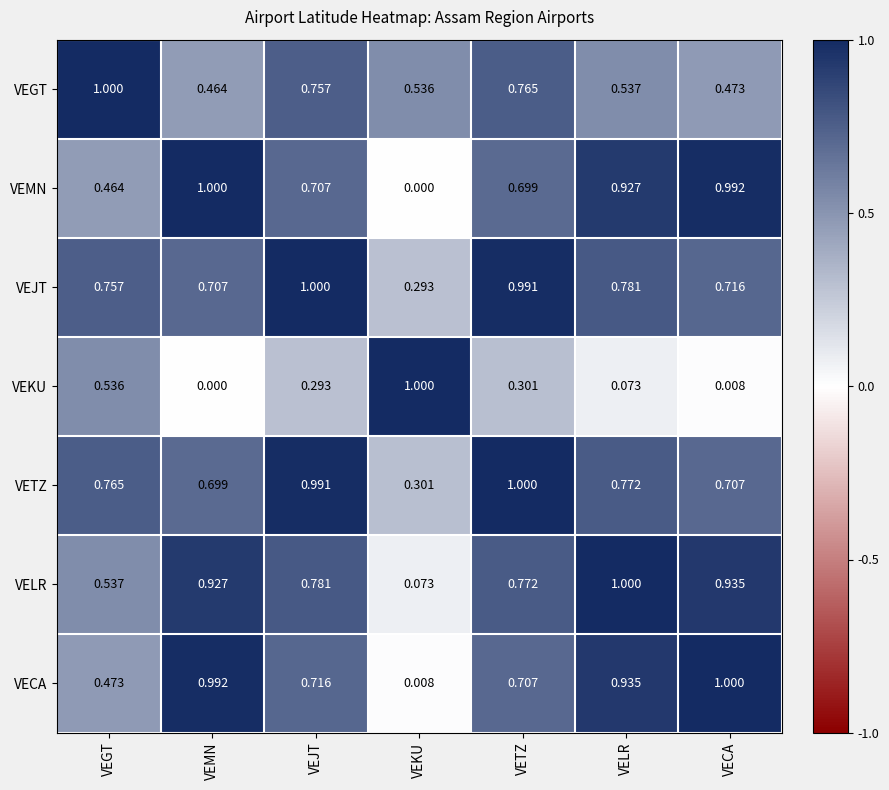

At which label is VEMN closest to 0?

VEKU